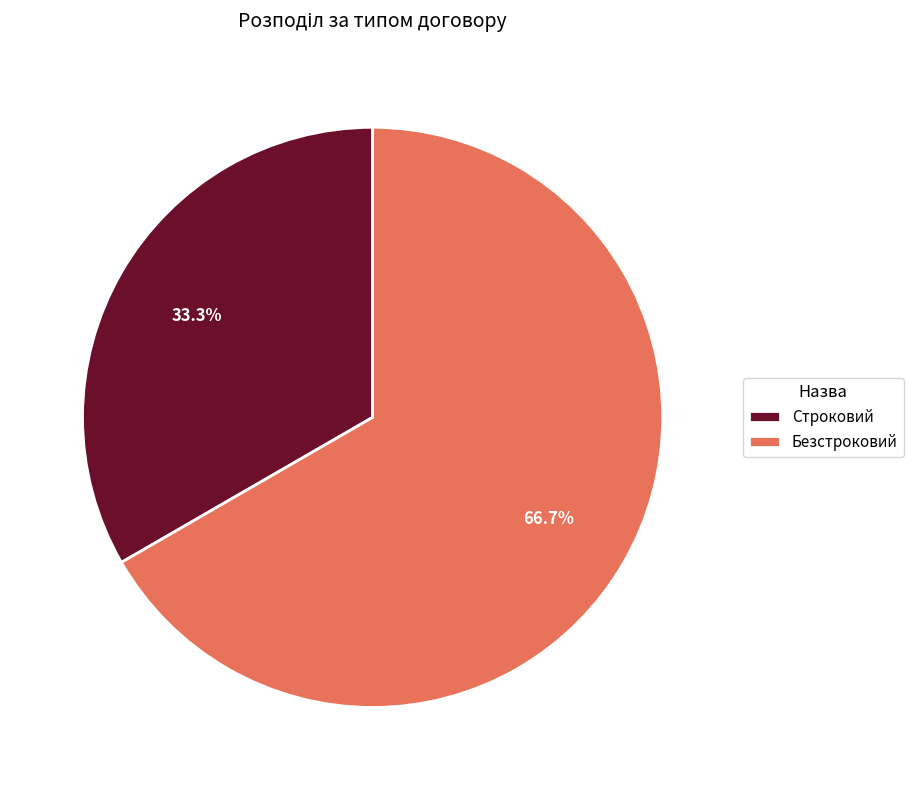

What is the ratio of the value at Строковий to the value at Безстроковий?

0.5